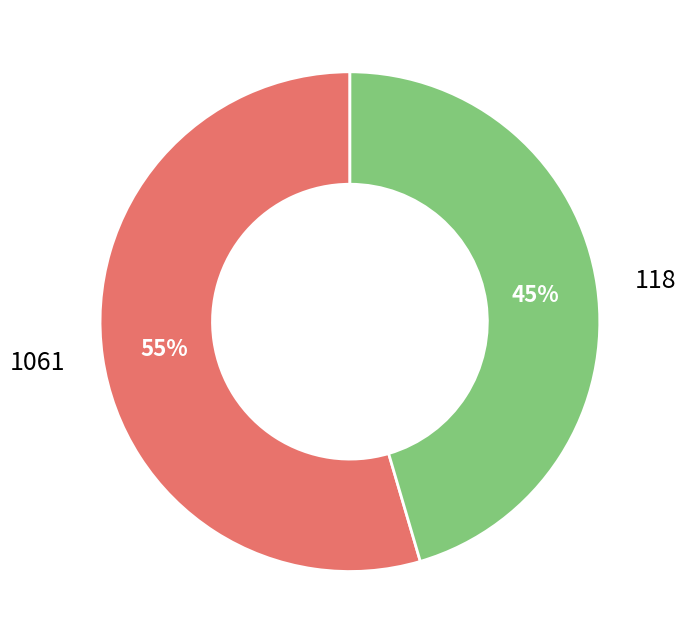

The 118 slice represents 52% of the pie. True or false?

False